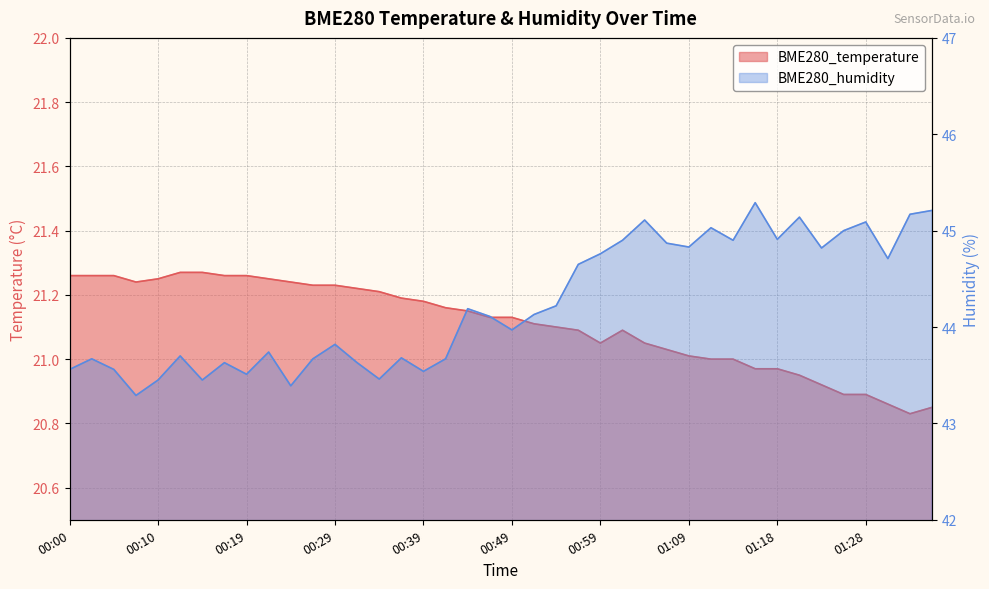

True or false: BME280_humidity and BME280_temperature cross at least once.

False